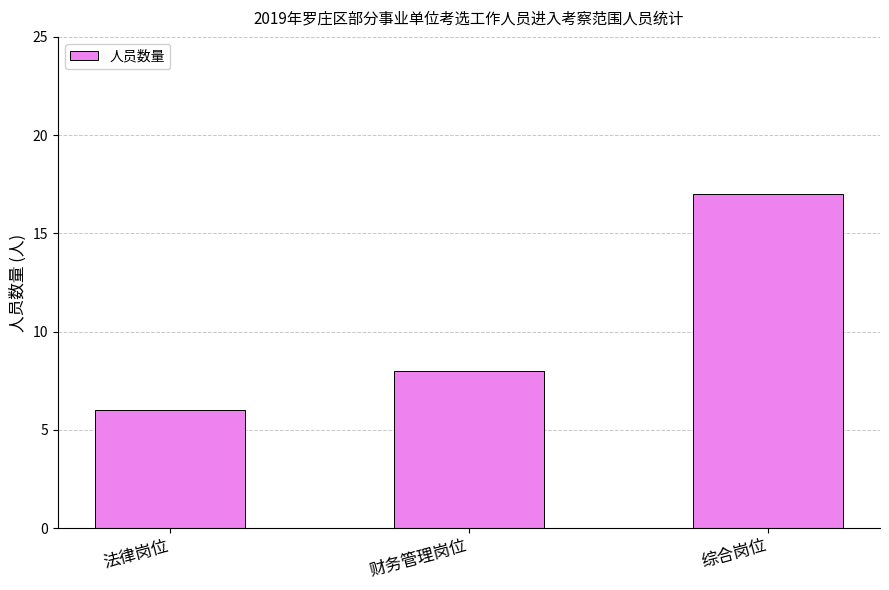

Reading left to right, transcribe all the data shown in this chart.

6	8	17